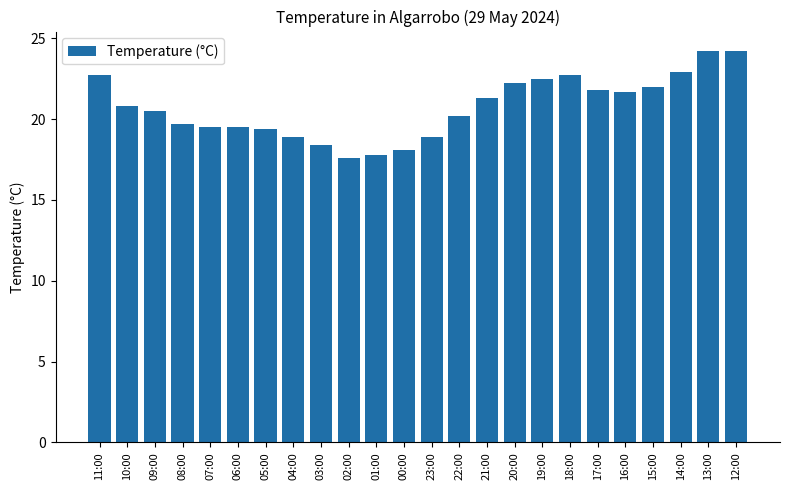

How many values are below 20?

10